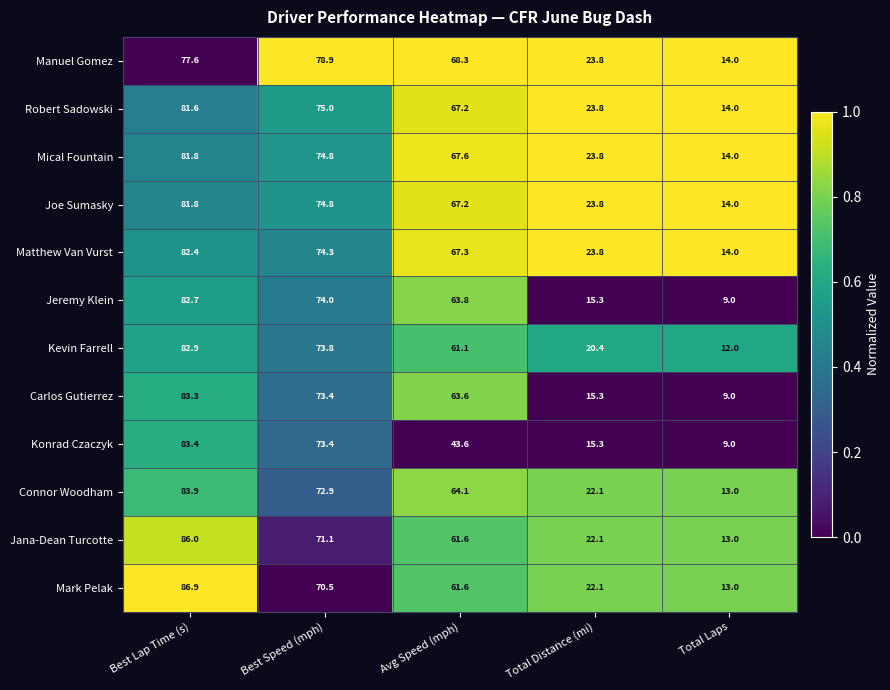

What is the difference between the Connor Woodham values at Avg Speed (mph) and Best Lap Time (s)?

19.8